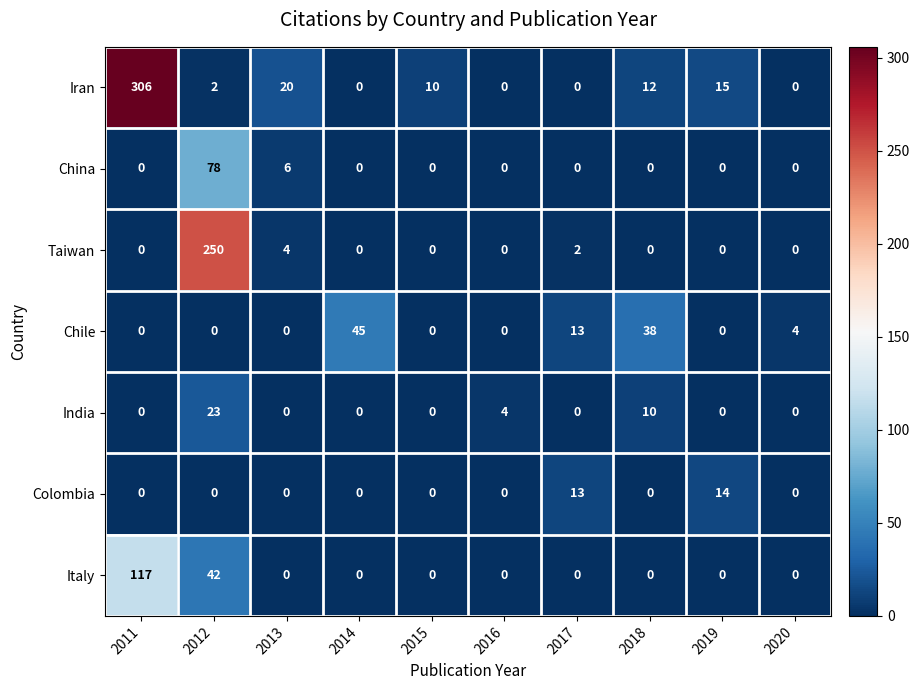

How many series are shown in this chart?

7